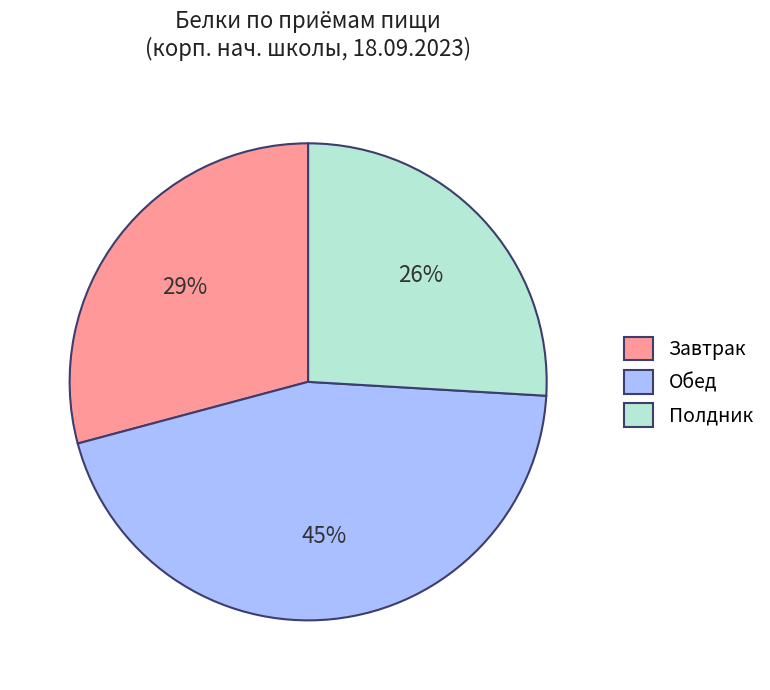

Is there any slice that represents more than half of the pie?

No